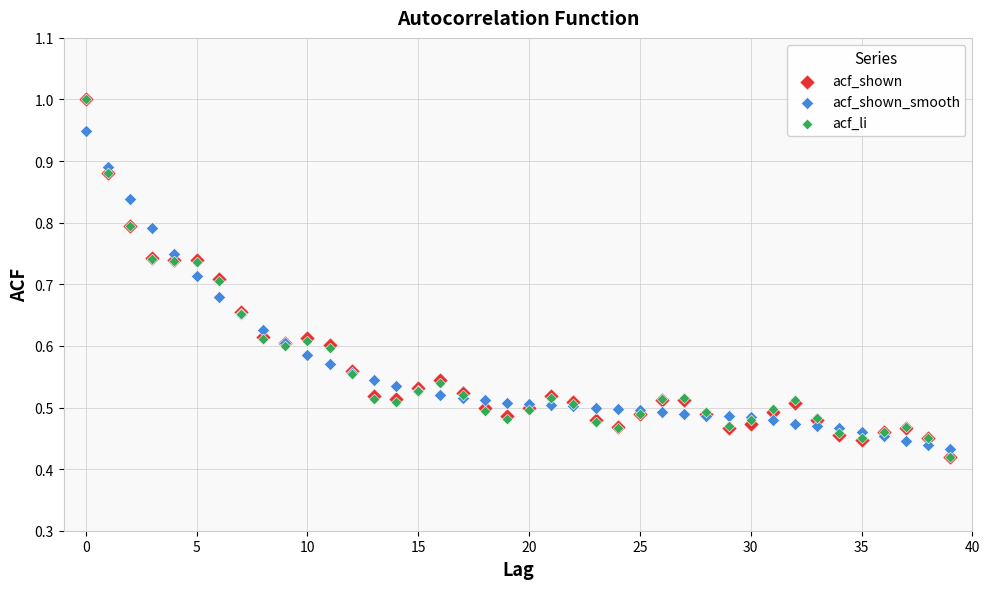

Which series has the largest Y range (max minus min)?

acf_li